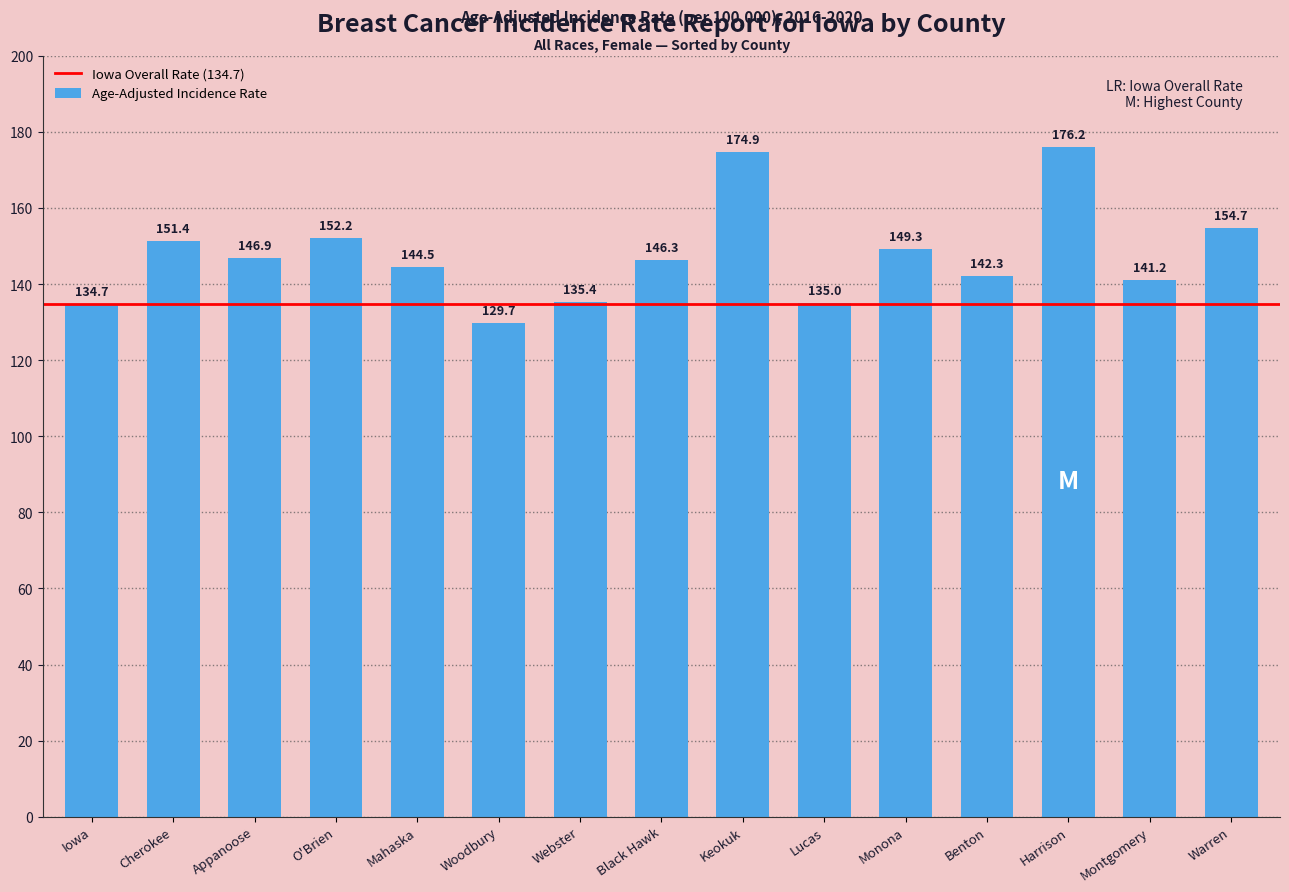

What is the label of the 3rd bar from the left?

Appanoose